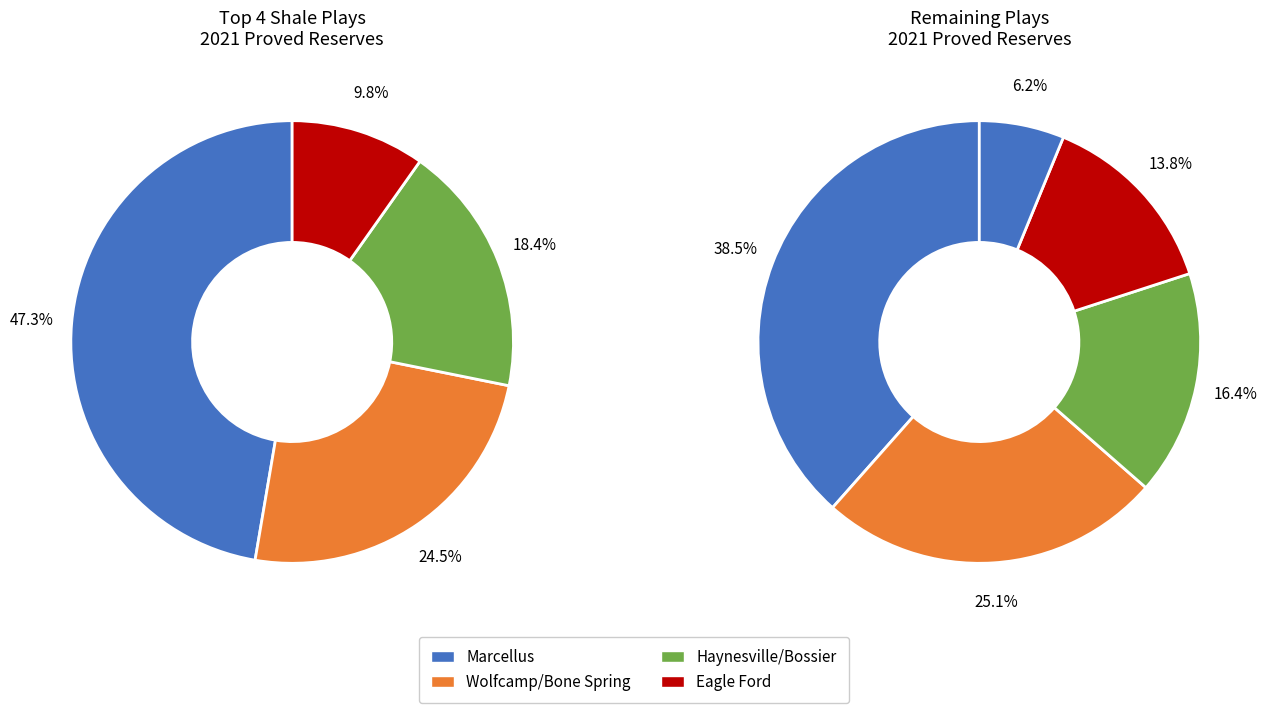

How many slices are in this pie chart?

9